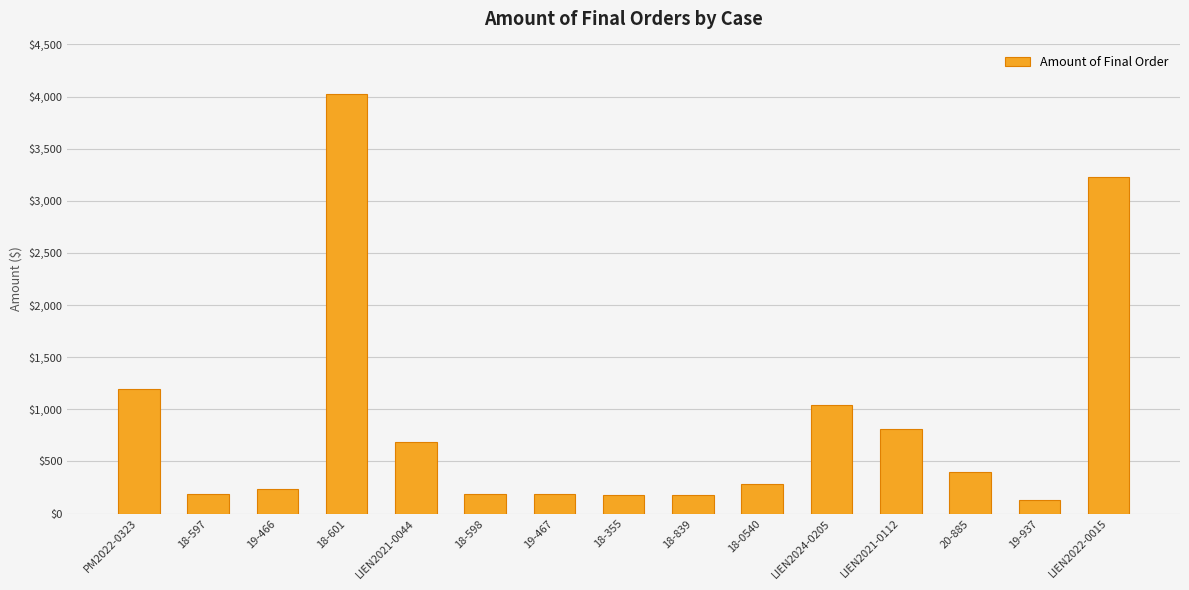

Does the chart contain any negative values?

No